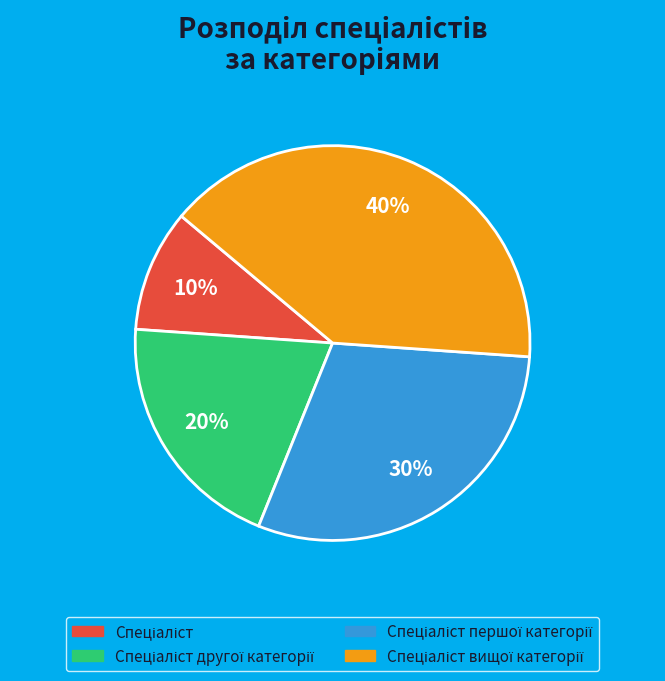

To the nearest percent, what is the difference between the largest and smallest slice percentages?

30%